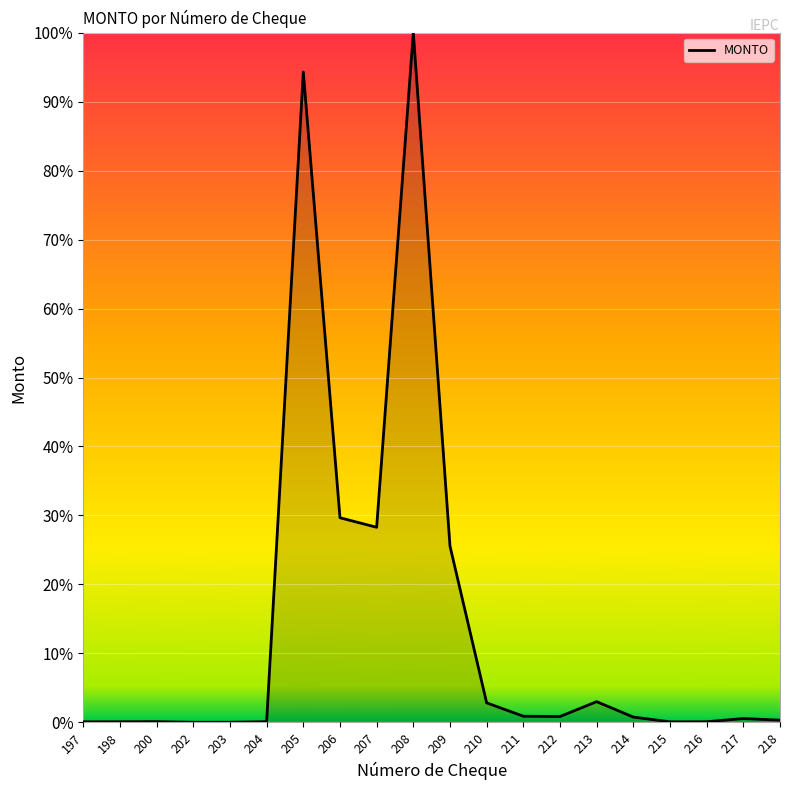

Reading right to left, transcribe all the data shown in this chart.

0.0	0.0	0.0	0.0	0.0	0.0	0.0	0.0	0.0	0.3	1.0	0.3	0.3	0.9	0.0	0.0	0.0	0.0	0.0	0.0